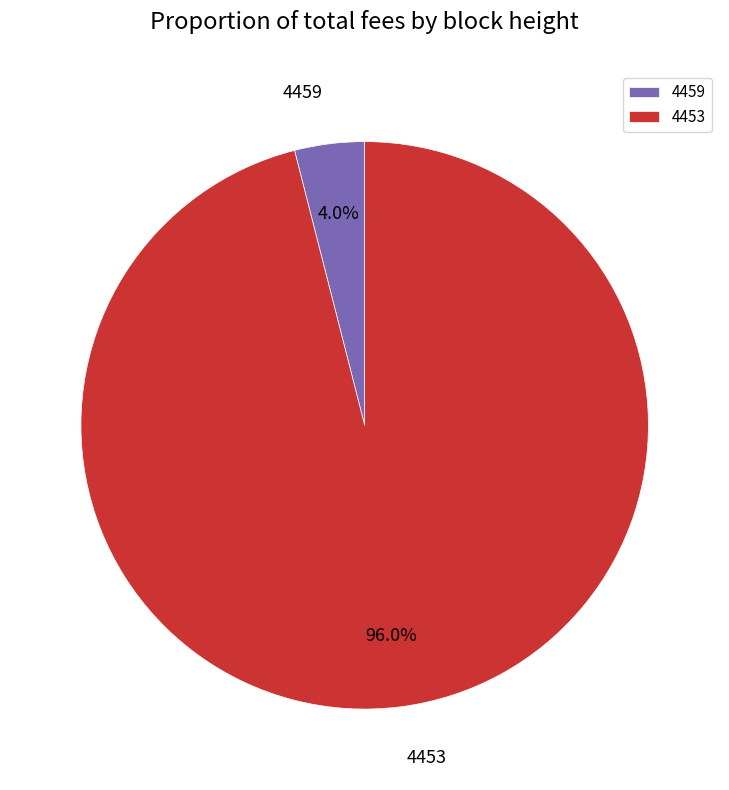

To the nearest percent, what is the average slice percentage?

50%